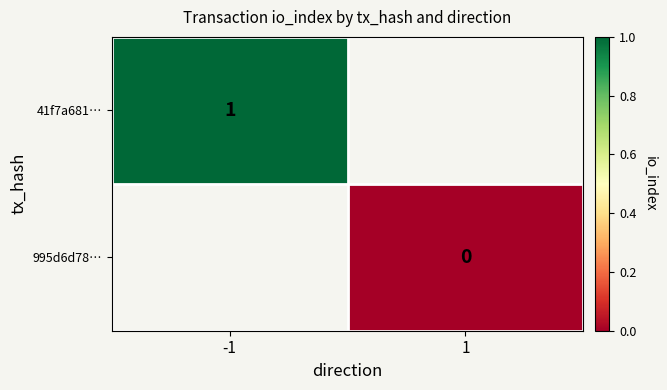

The value of 41f7a681… at -1 is 2. True or false?

False